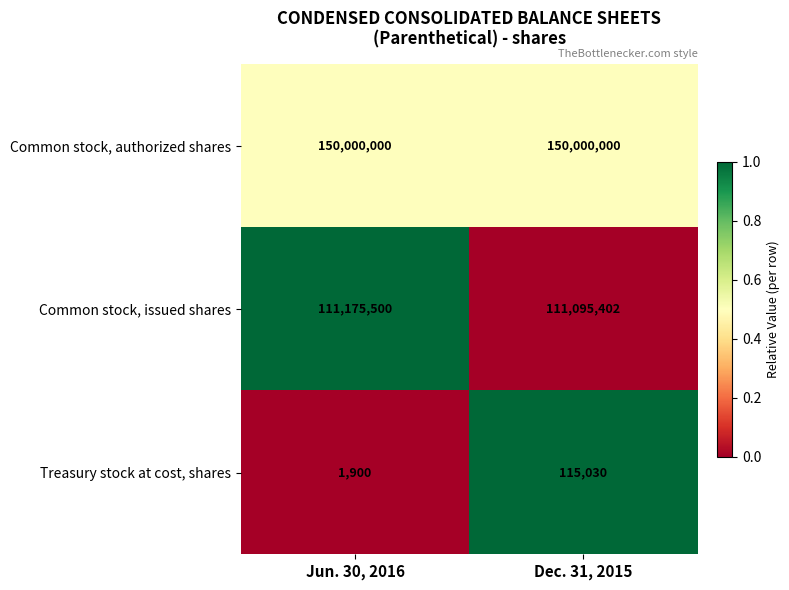

What is the approximate value of Common stock, issued shares at Jun. 30, 2016?

111175500